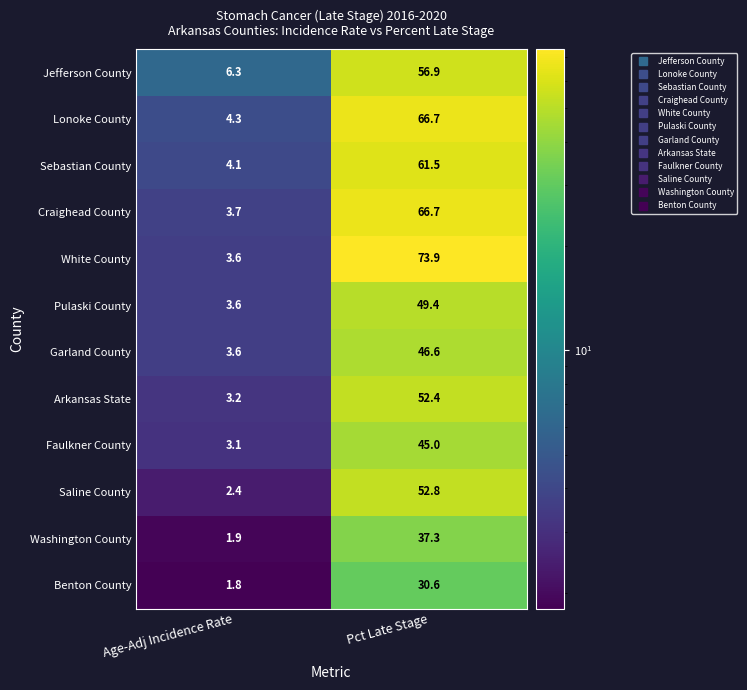

List the labels in order of Lonoke County value, smallest first.

Age-Adj Incidence Rate, Pct Late Stage